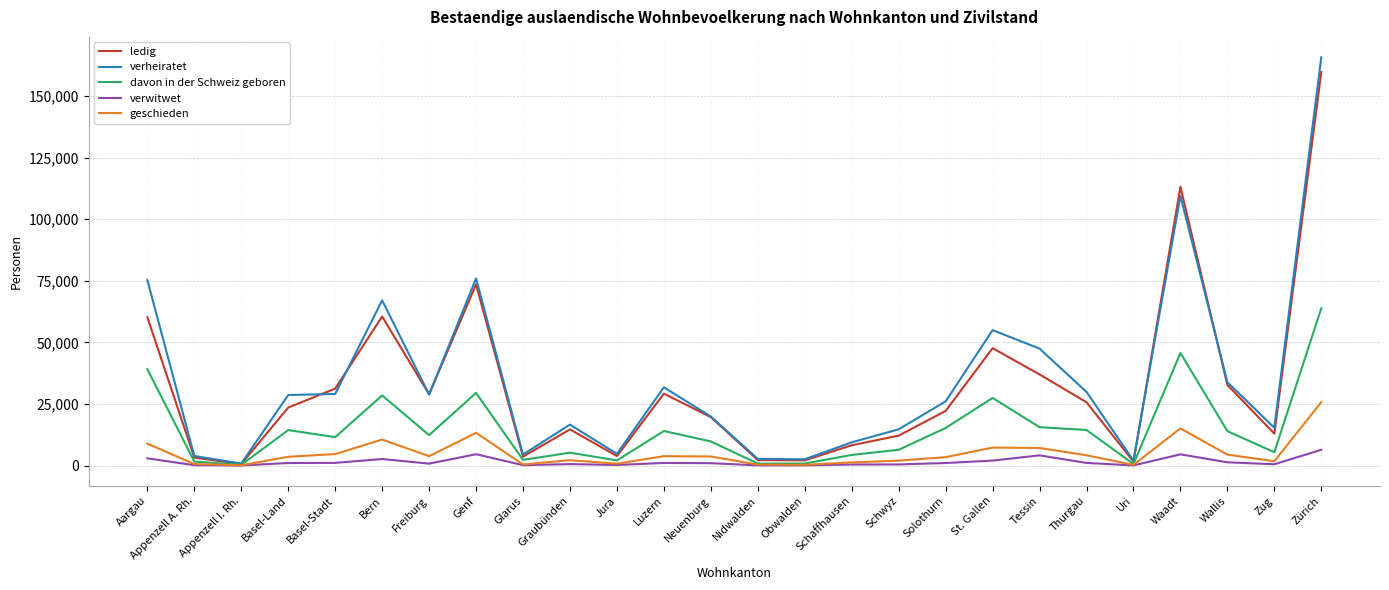

Rank the series at Tessin from lowest to highest value.

verwitwet, geschieden, davon in der Schweiz geboren, ledig, verheiratet